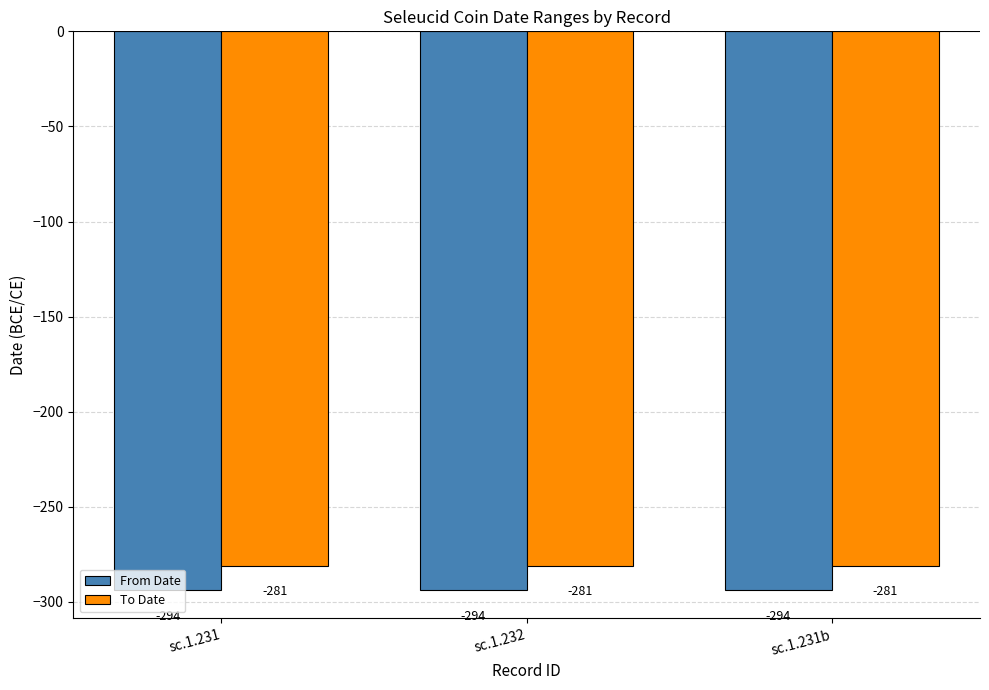

Are the bars horizontal?

No